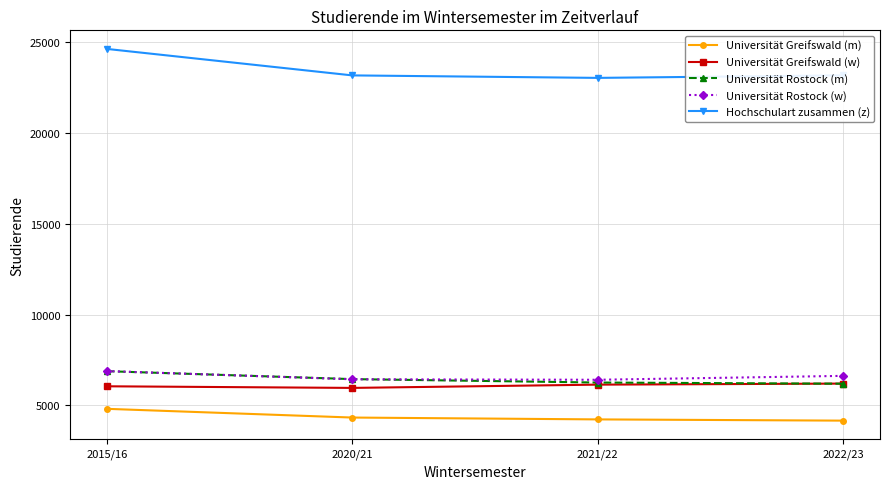

The value of Universität Greifswald (w) at 2015/16 is 1355. True or false?

False